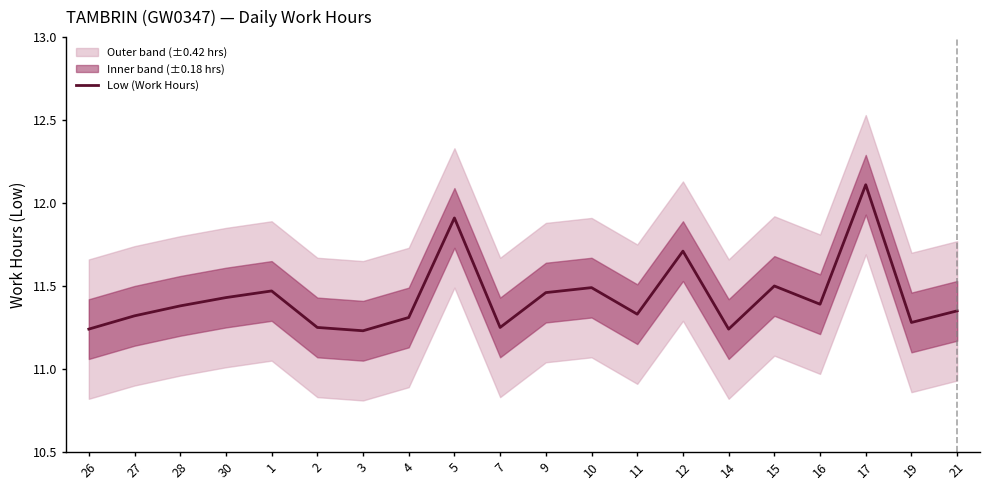

Rank the categories by value from lowest to highest.

3, 26, 14, 2, 7, 19, 4, 27, 11, 21, 28, 16, 30, 9, 1, 10, 15, 12, 5, 17